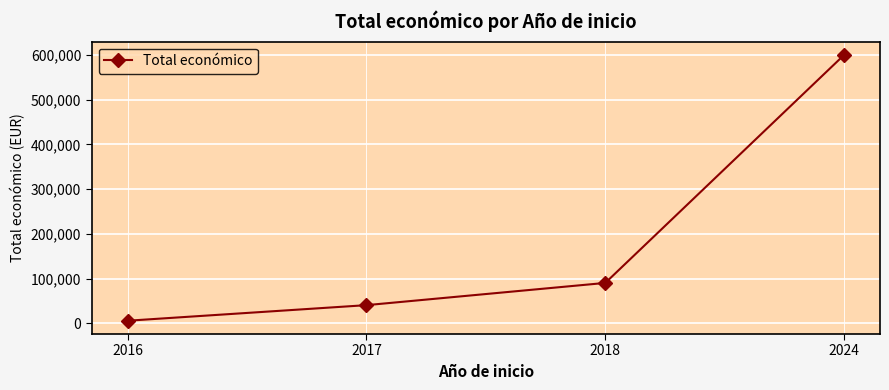

List the labels in order of value, largest first.

2024, 2018, 2017, 2016